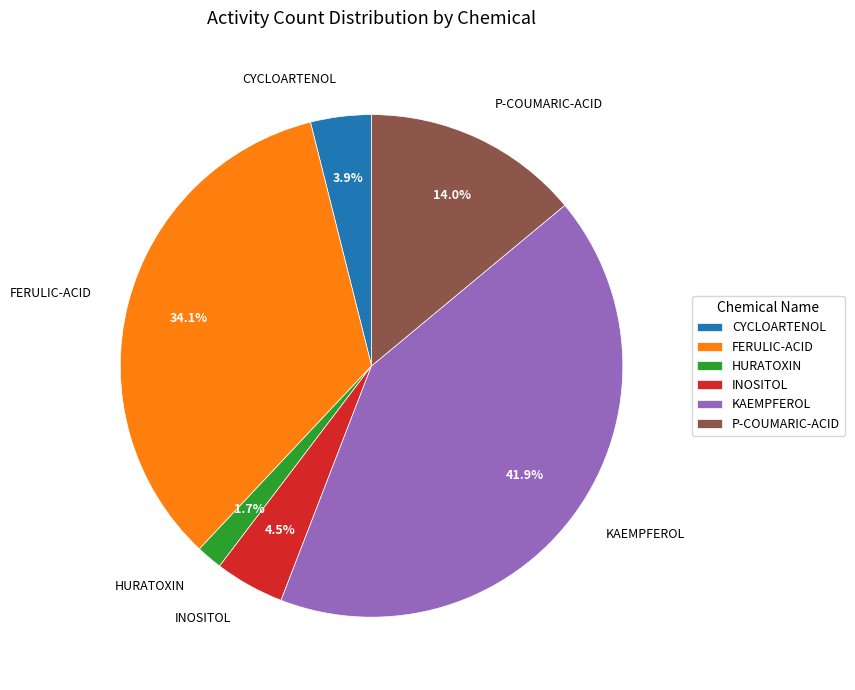

The KAEMPFEROL slice represents 49% of the pie. True or false?

False